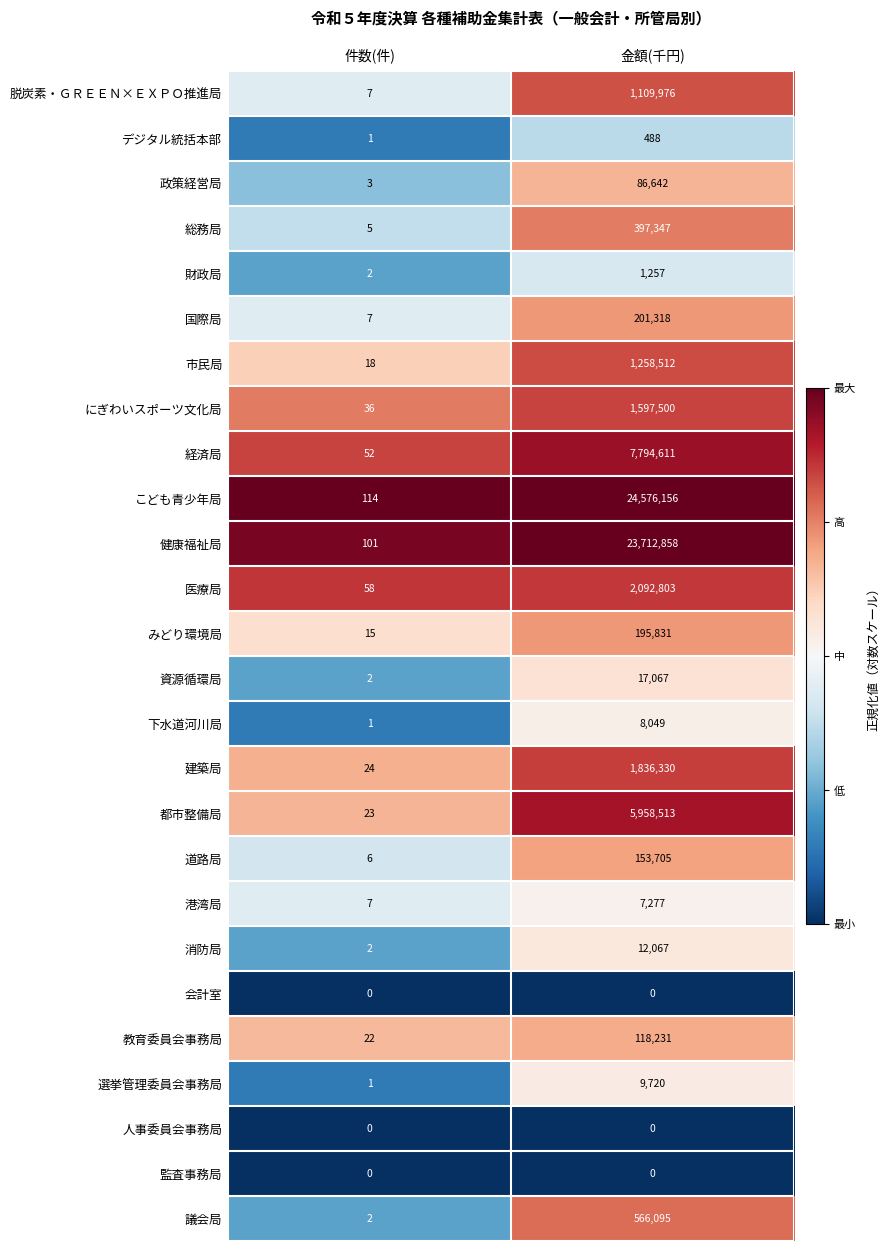

What is the greatest value displayed?

24576156